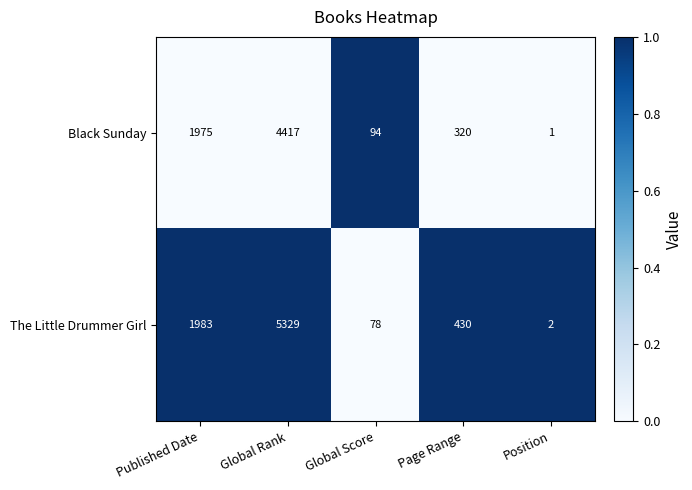

Reading left to right, list all the values displayed in this chart.

Black Sunday: Published Date=1975	Global Rank=4417	Global Score=94	Page Range=320	Position=1
The Little Drummer Girl: Published Date=1983	Global Rank=5329	Global Score=78	Page Range=430	Position=2